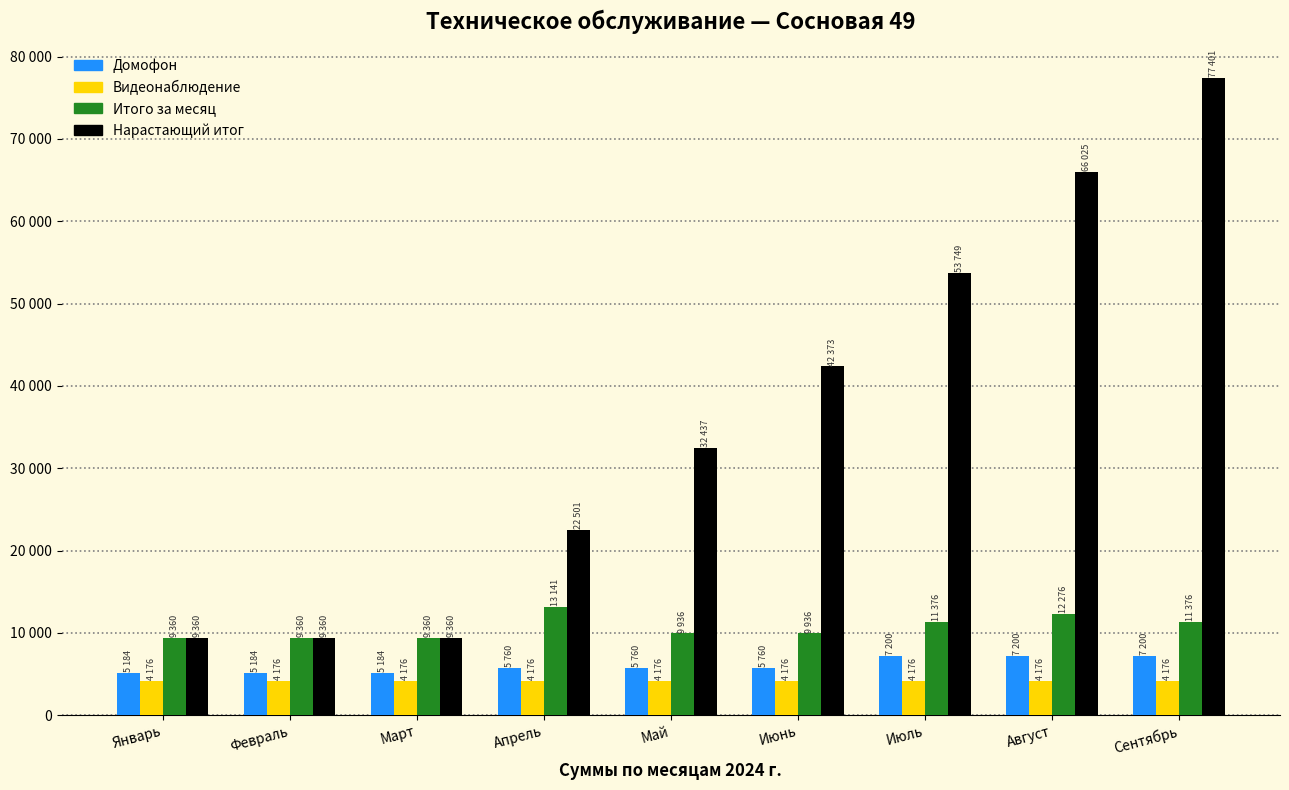

What are all the series names shown in the legend?

Домофон, Видеонаблюдение, Итого за месяц, Нарастающий итог